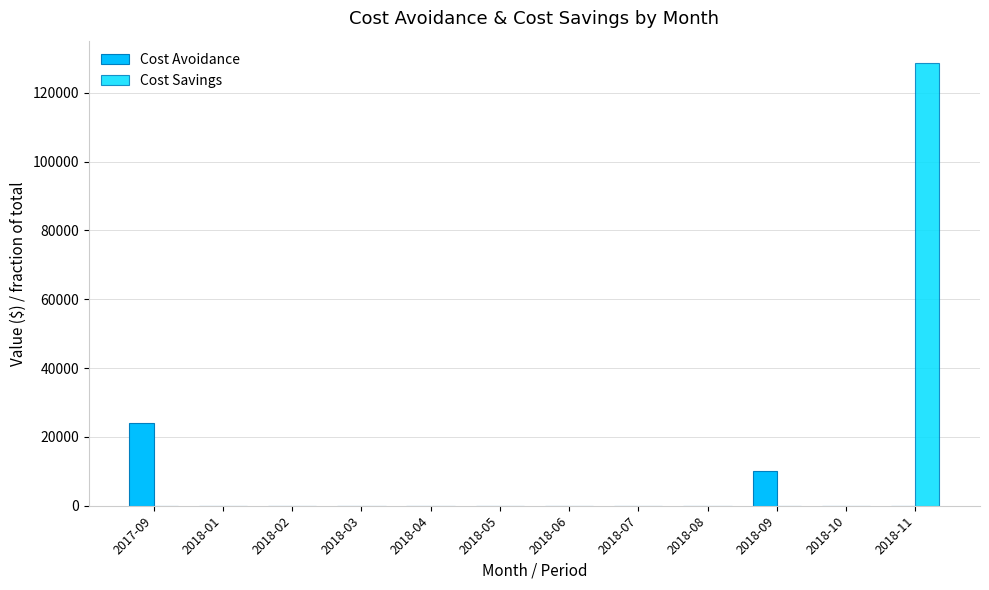

How many data points in Cost Avoidance are above 0?

2